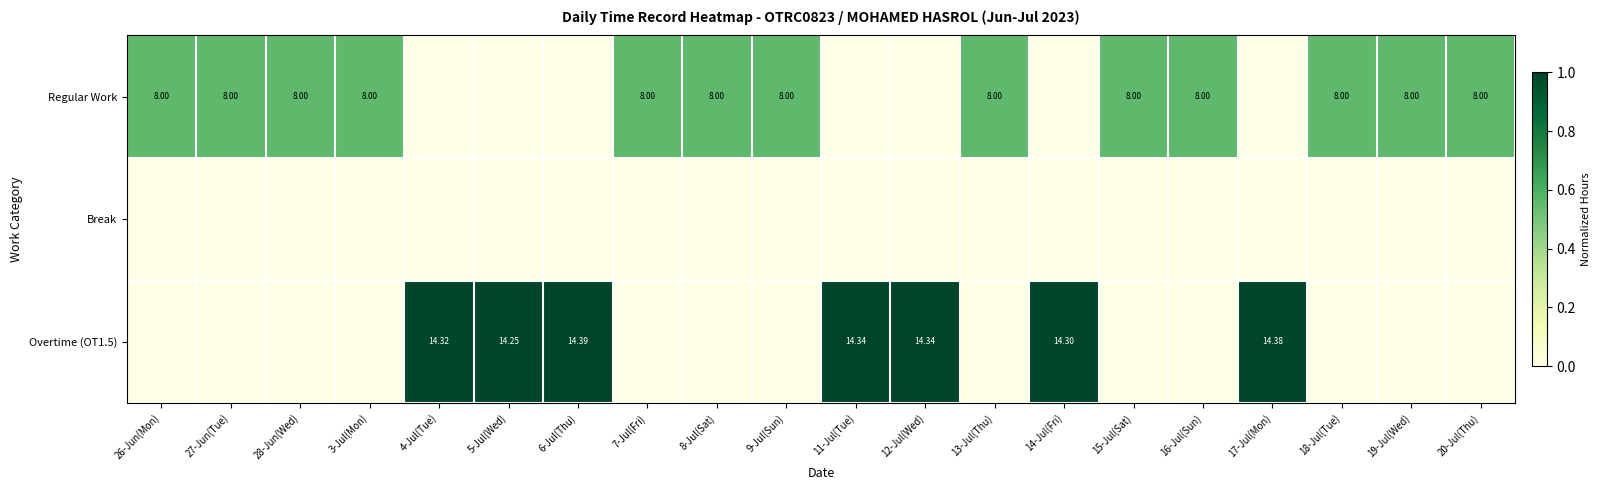

At which category is the sum across all series the highest?

6-Jul(Thu)